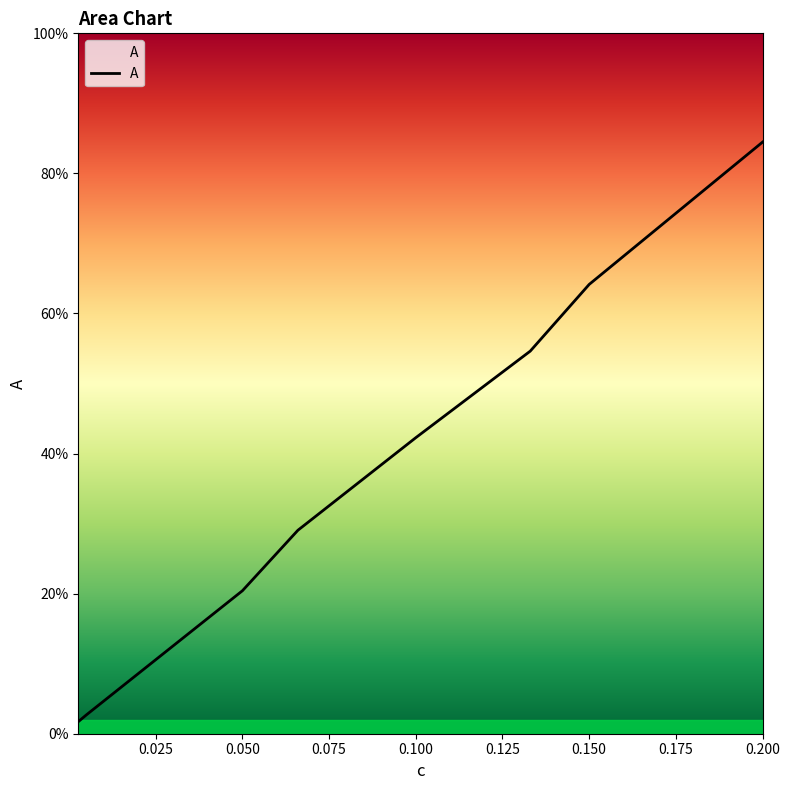

Does the chart display data point markers on the line(s)?

No